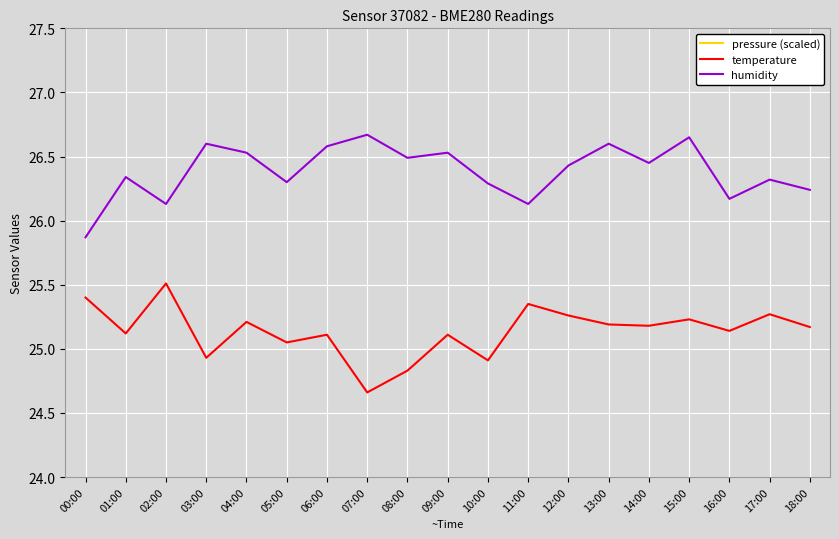

What is the sum of the pressure (scaled) values at 08:00 and 01:00?

87.5